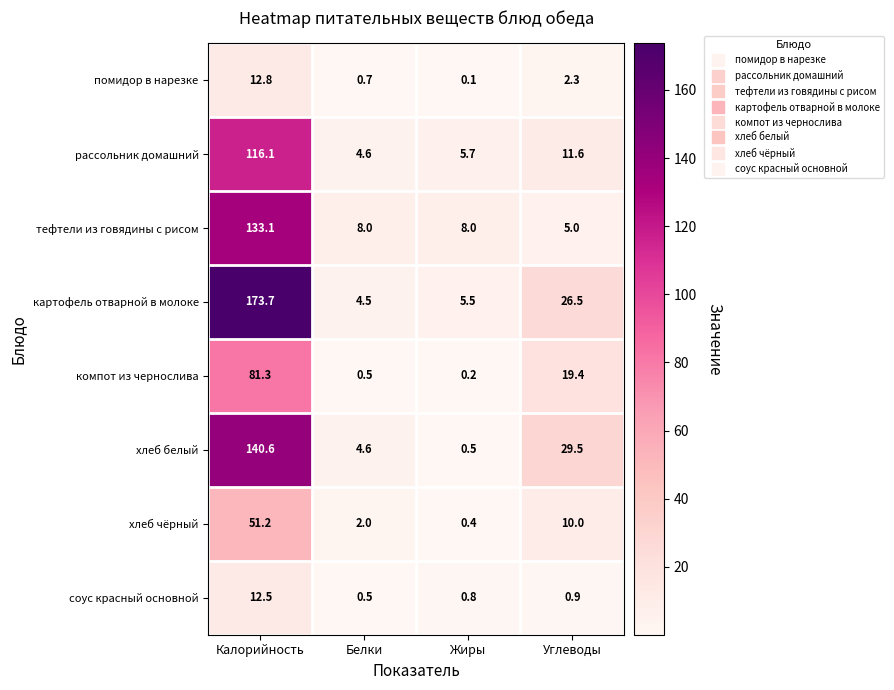

The тефтели из говядины с рисом series shows 8.0 at Жиры. True or false?

True